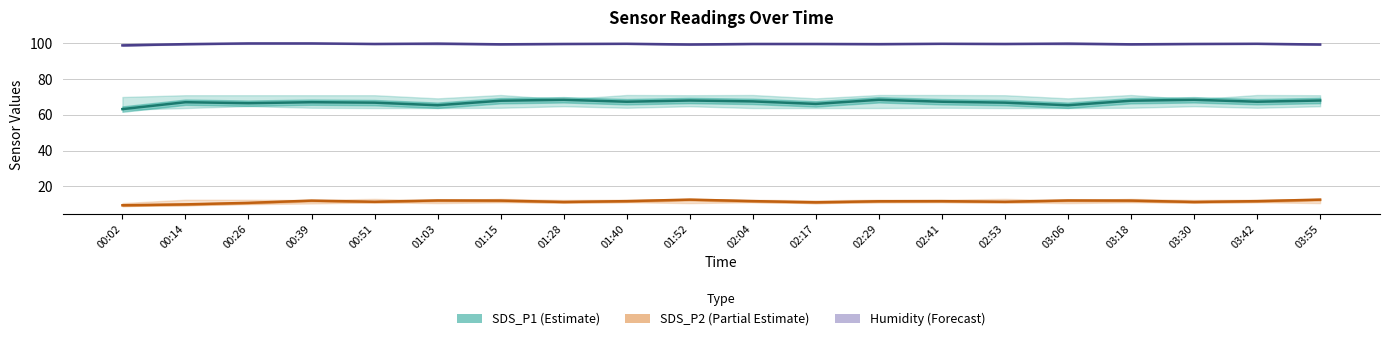

The value of SDS_P2 (Partial Estimate) at 00:26 is 16.2. True or false?

False